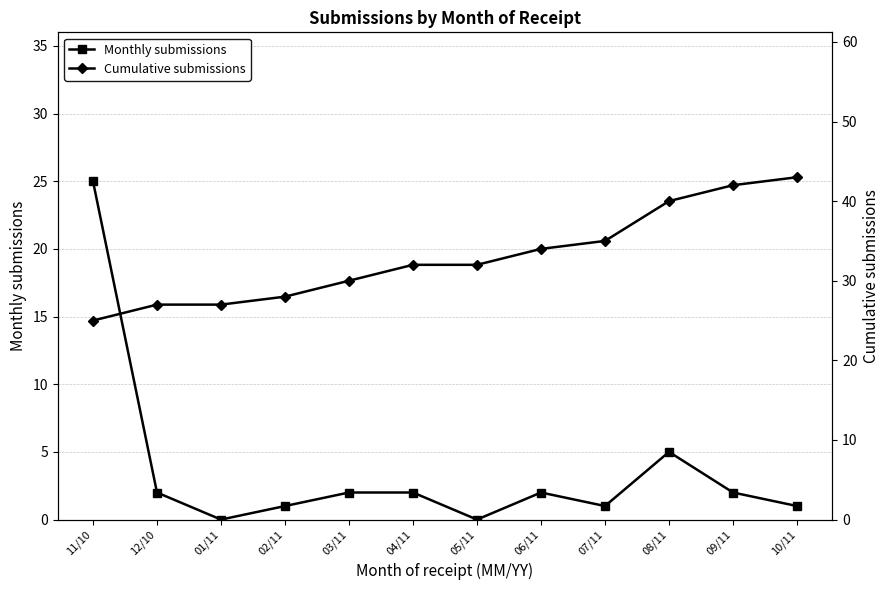

True or false: Cumulative submissions has more than 2 points higher than both neighbors.

False